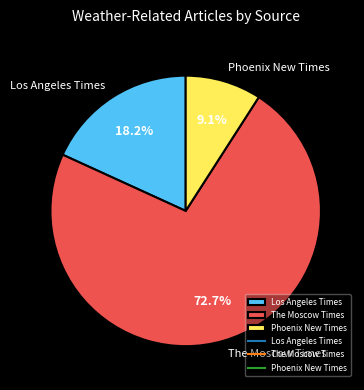

Which has a higher value, Los Angeles Times or The Moscow Times?

The Moscow Times